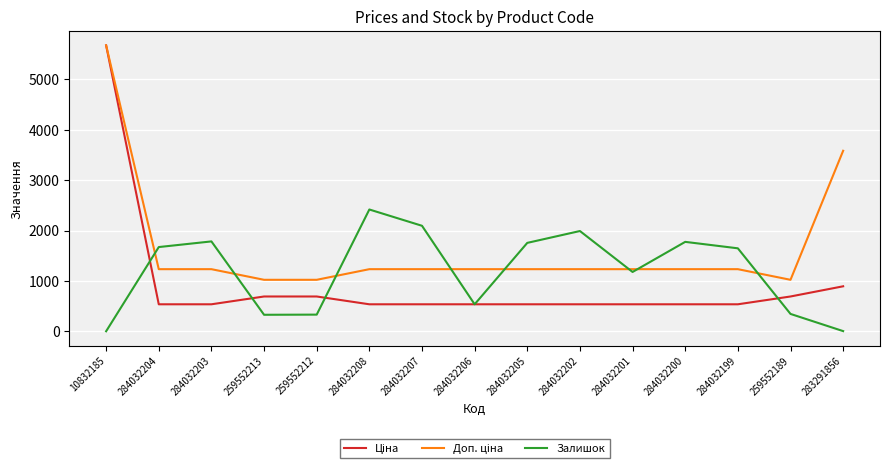

What is the spread (max minus min) of values at 284032203?

1247.0